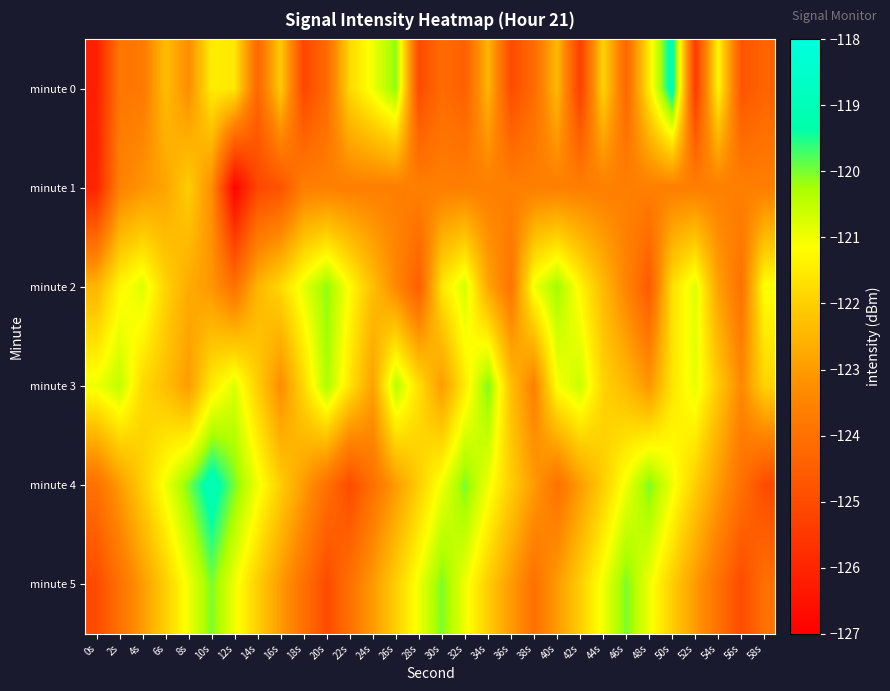

How many series are shown in this chart?

6